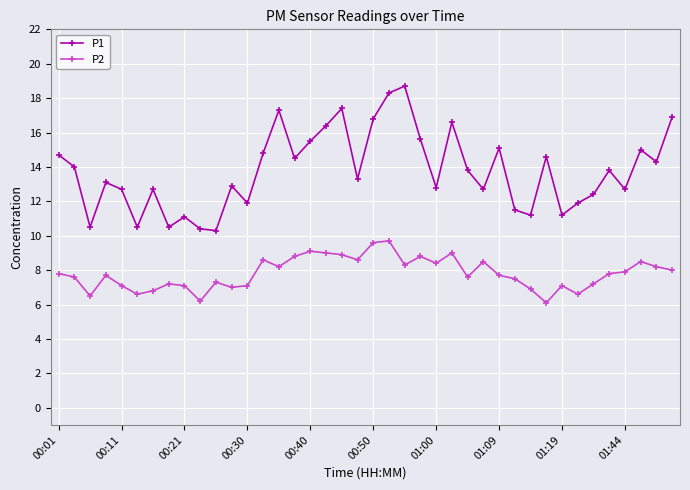

True or false: P1 has more than 2 points higher than both neighbors.

True